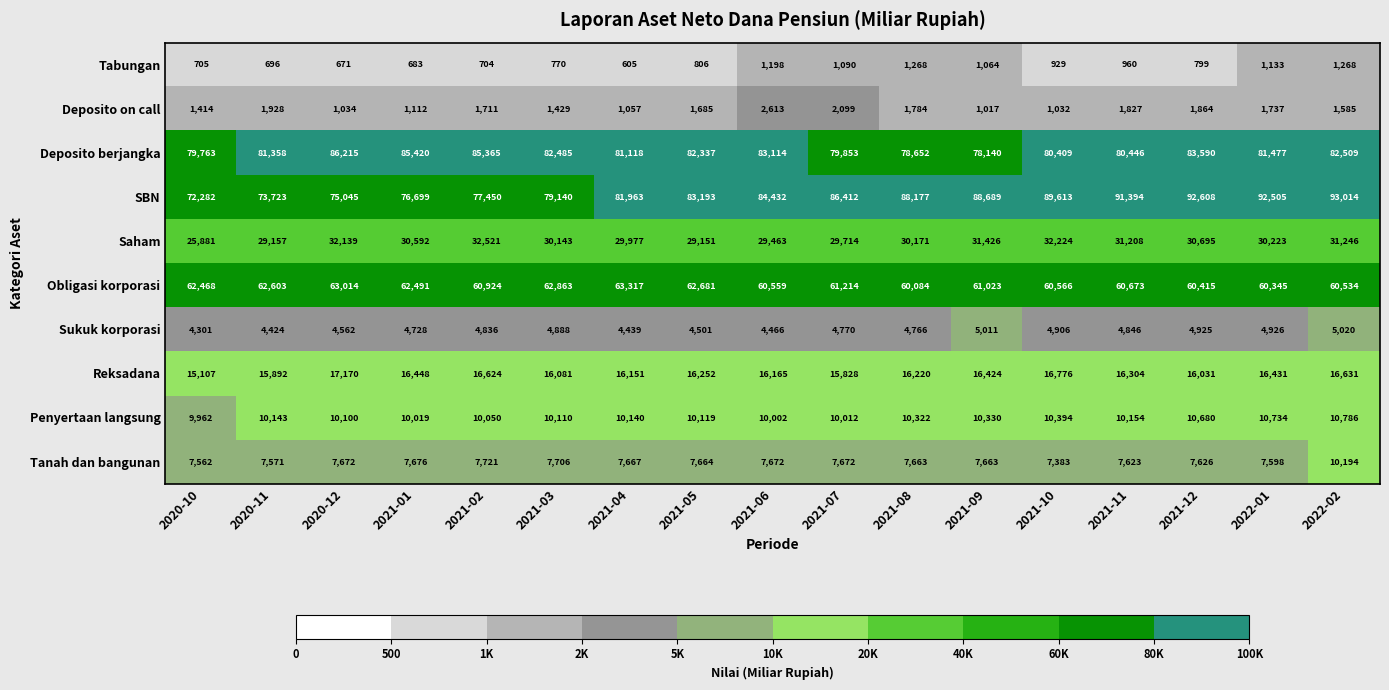

Count the number of categories in the chart.

17